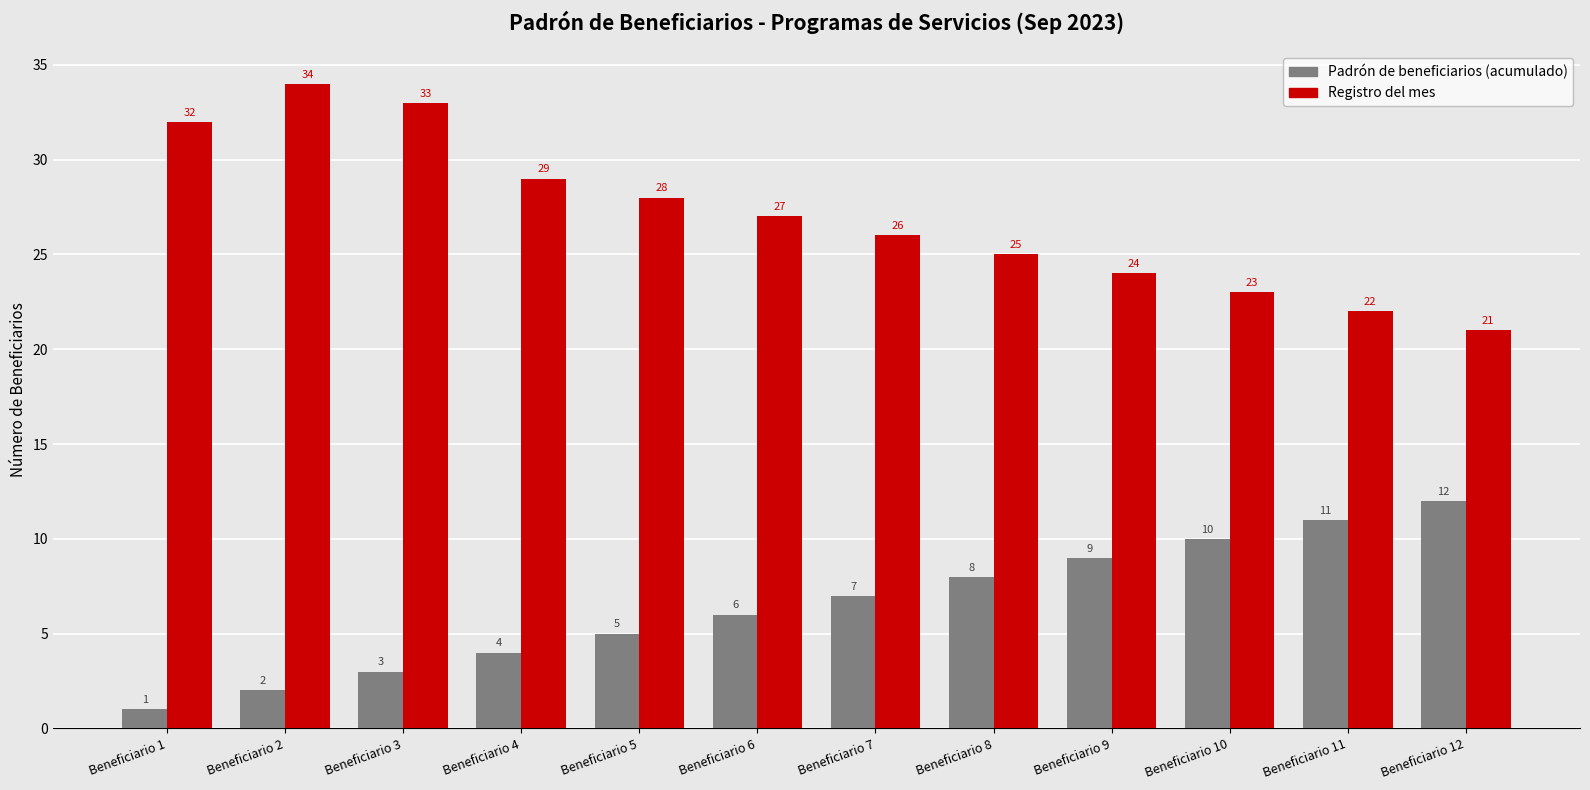

At how many categories does at least one series exceed 1?

12